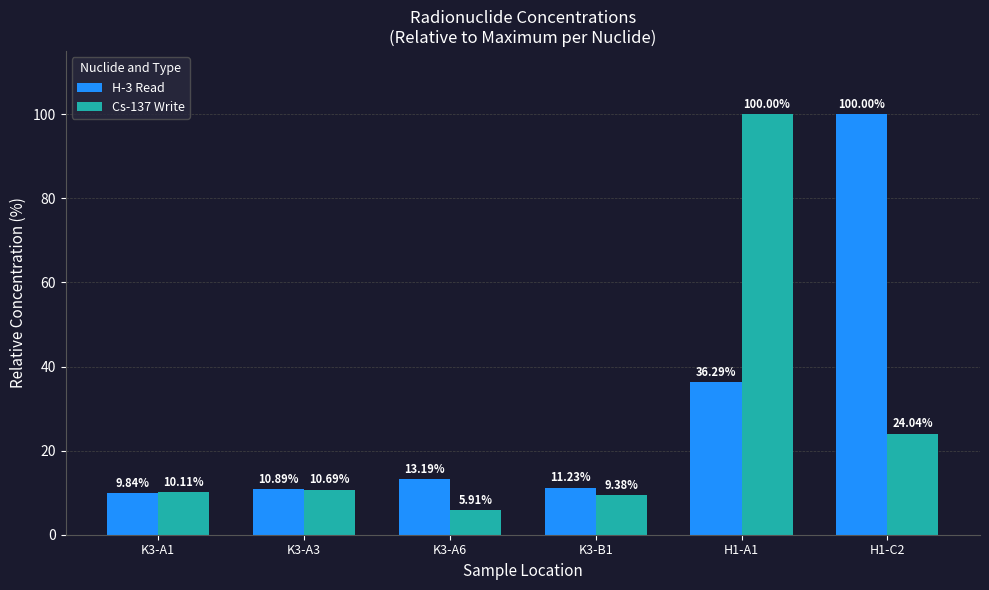

What is the minimum value for H-3 Read?

9.8